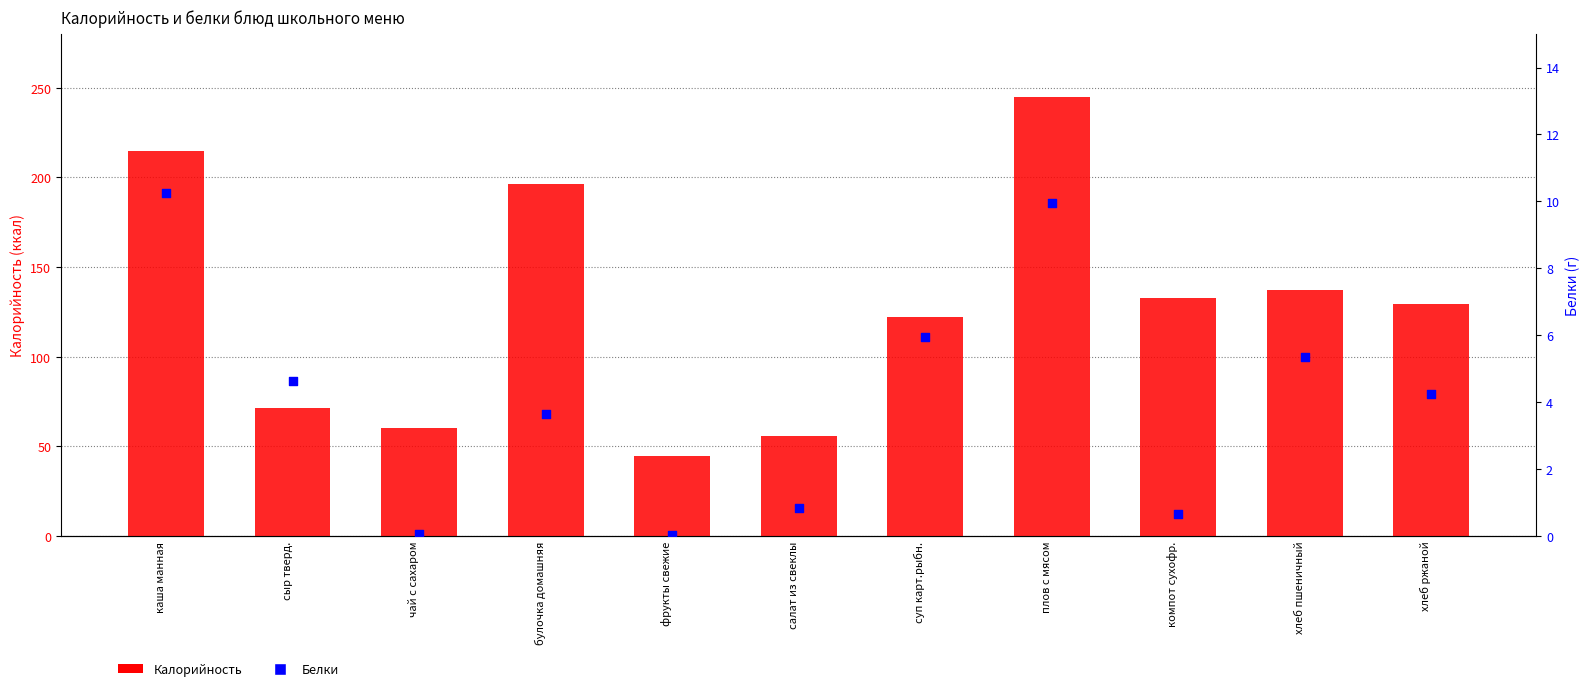

Is the value of Белки at хлеб пшеничный greater than the value of Калорийность at компот сухофр.?

No